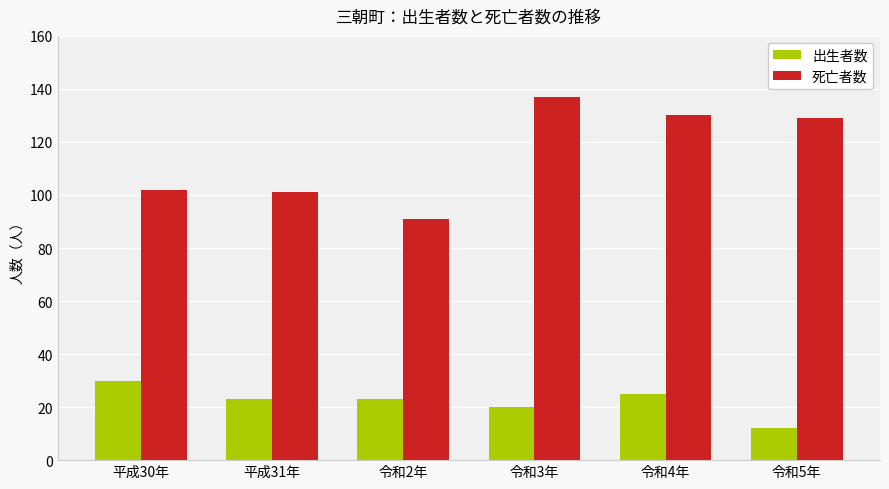

Rank the series at 平成31年 from lowest to highest value.

出生者数, 死亡者数